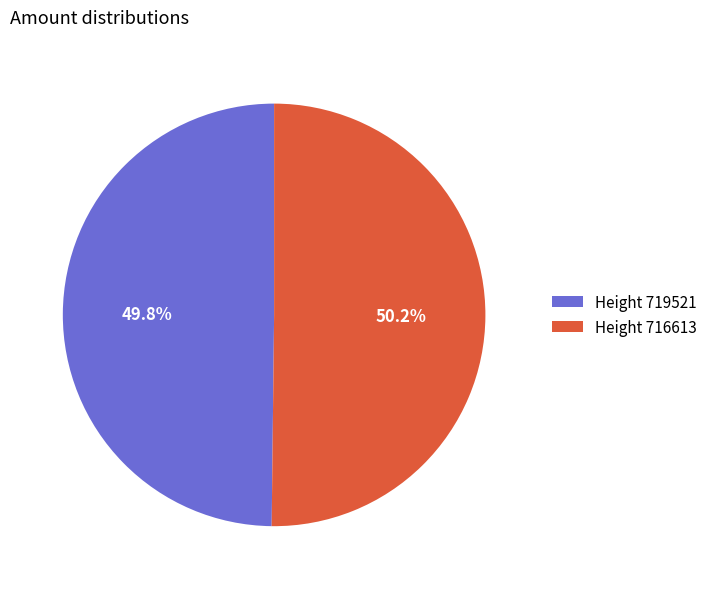

Is there a majority slice in this chart?

Yes